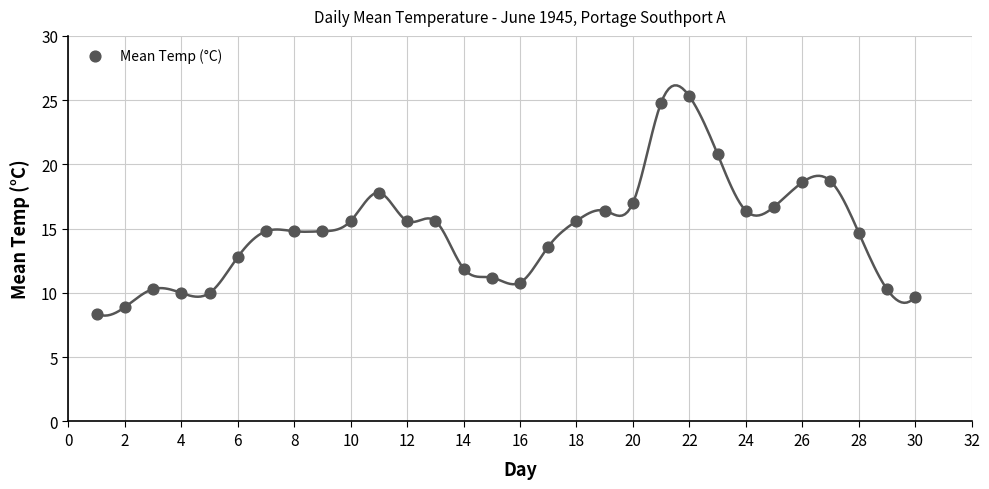

What is the range of X values (max minus min)?

29.0